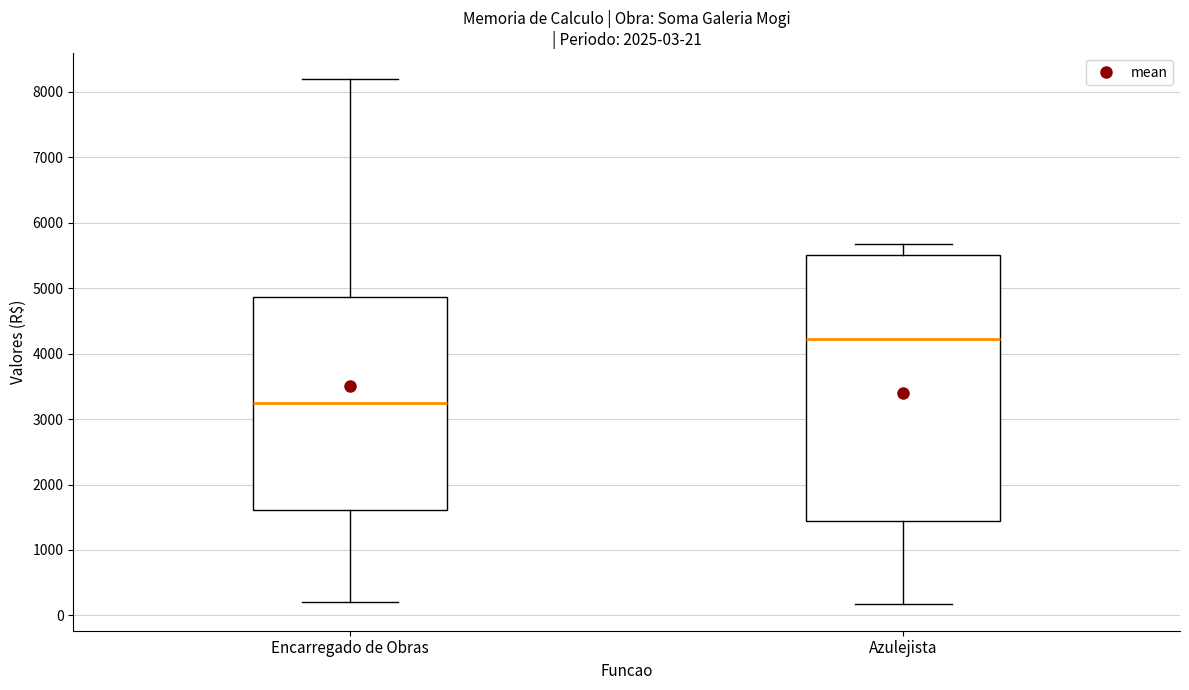

Which box is the tallest, from its lower edge to its upper edge?

Azulejista